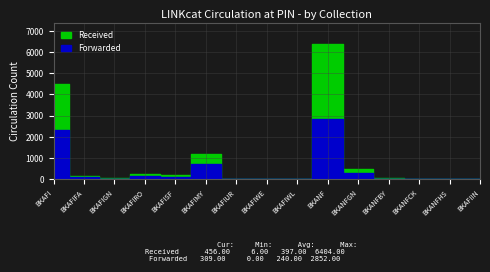

Where is the first local minimum for Received?

BKAFIGN